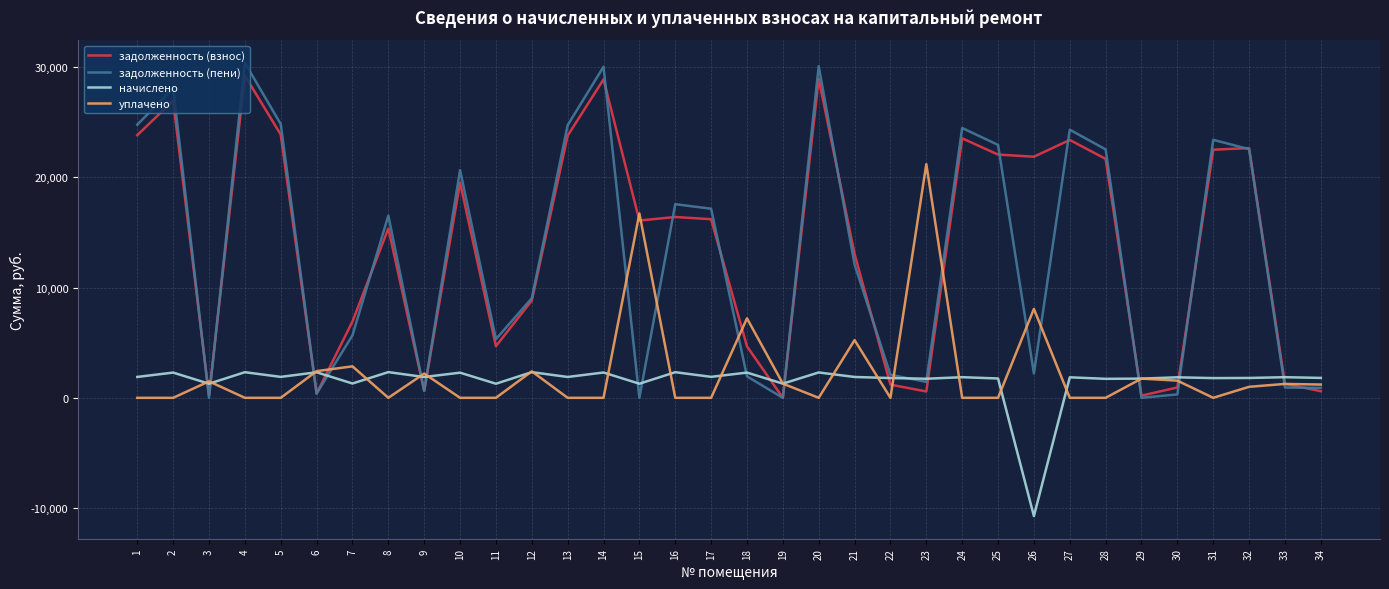

The уплачено series shows -12942.2 at 27. True or false?

False